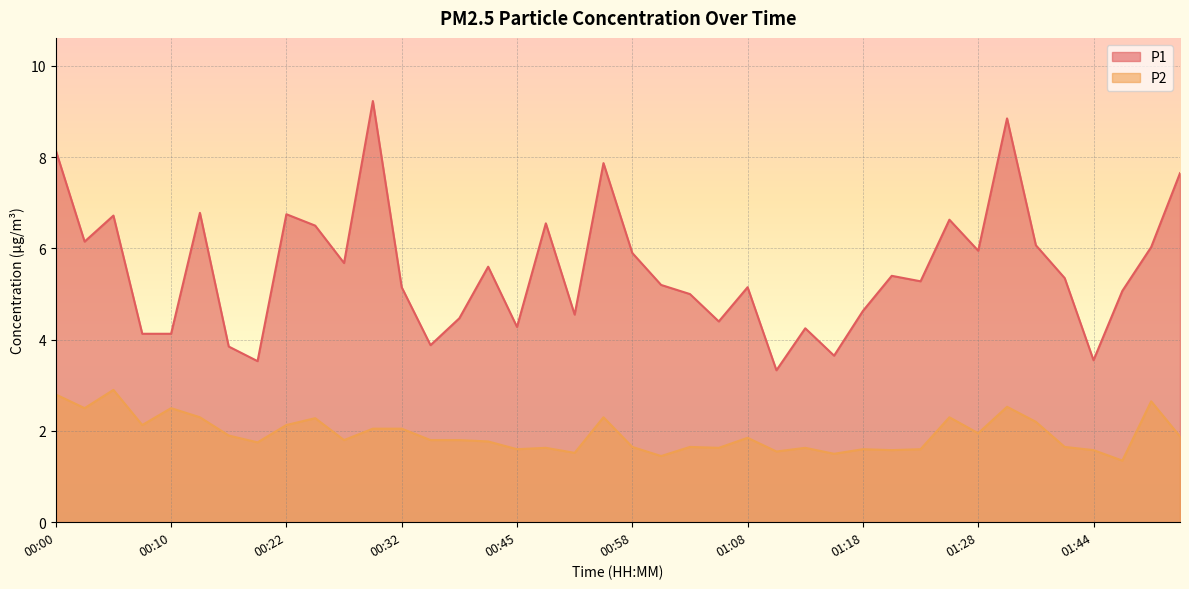

Is the value of P1 at 01:18 greater than the value of P2 at 01:21?

Yes